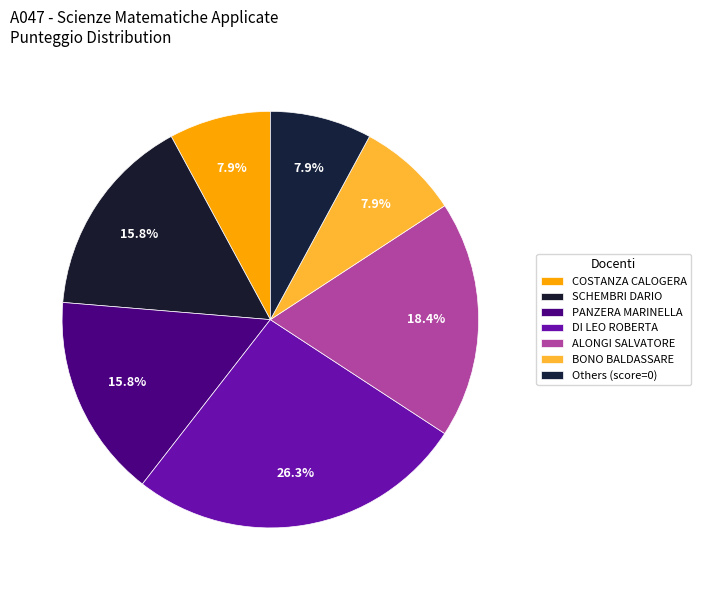

What is the largest slice in the pie chart?

DI LEO ROBERTA